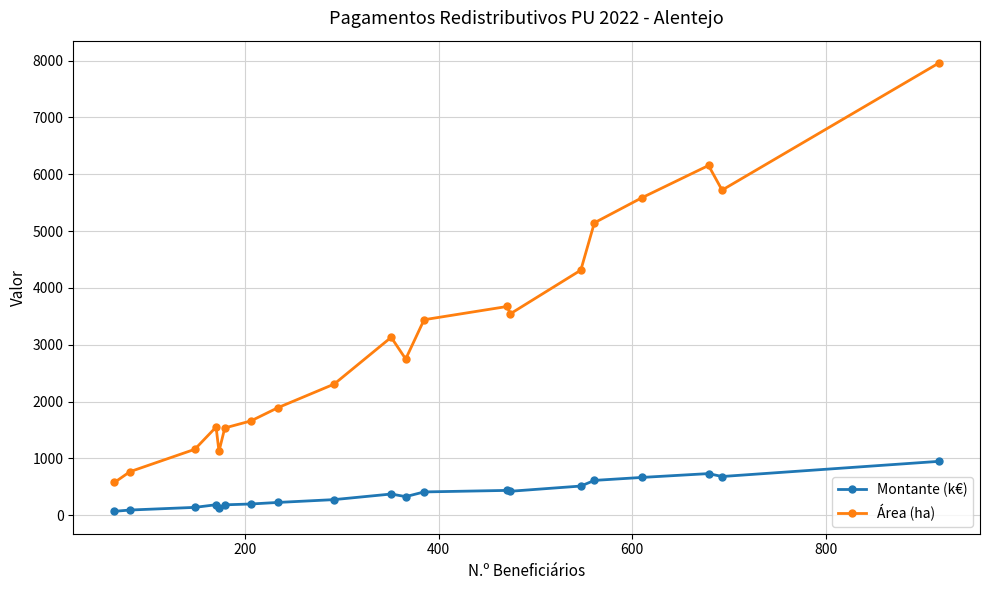

True or false: Montante (k€) has more than 2 points higher than both neighbors.

True